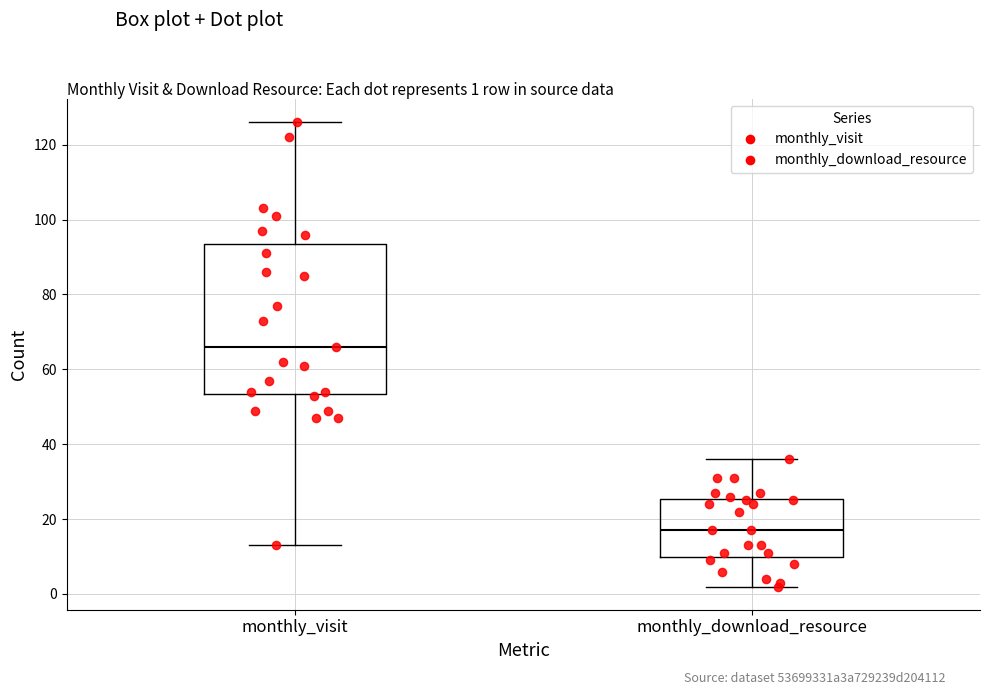

Which box is the tallest, from its lower edge to its upper edge?

monthly_visit